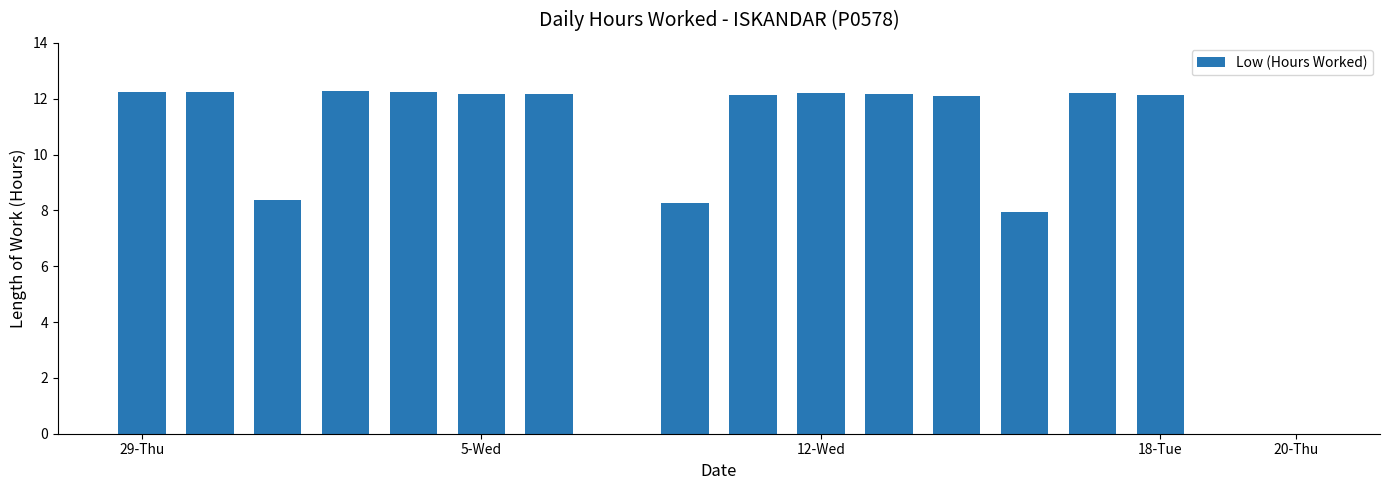

Are the bars grouped side by side (vs. stacked)?

No